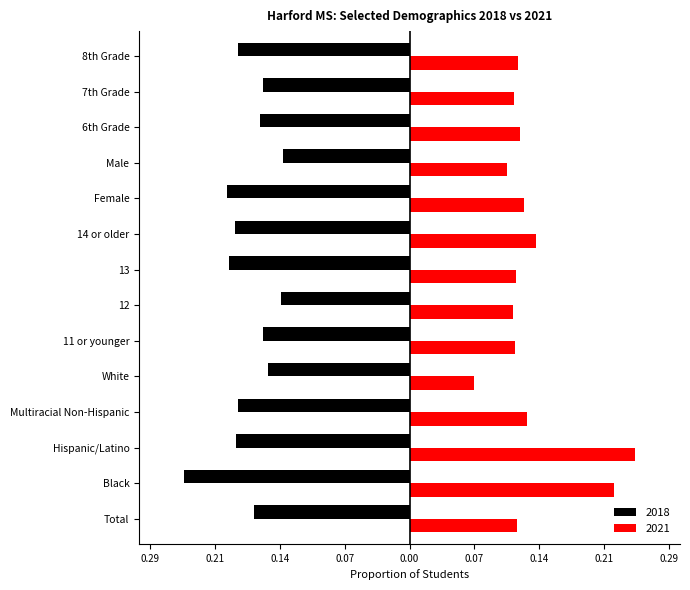

What are all the series names shown in the legend?

2018, 2021